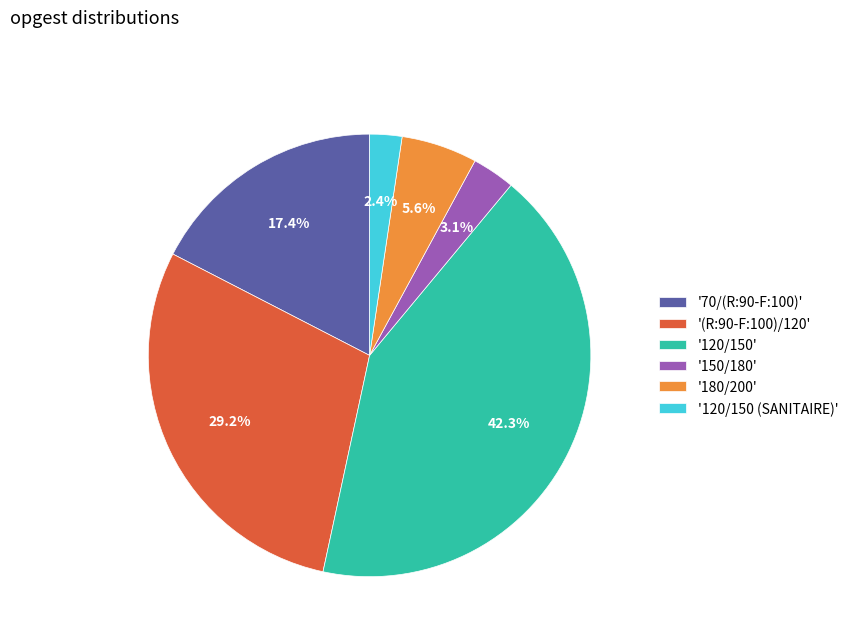

Count the number of slices in the pie.

6